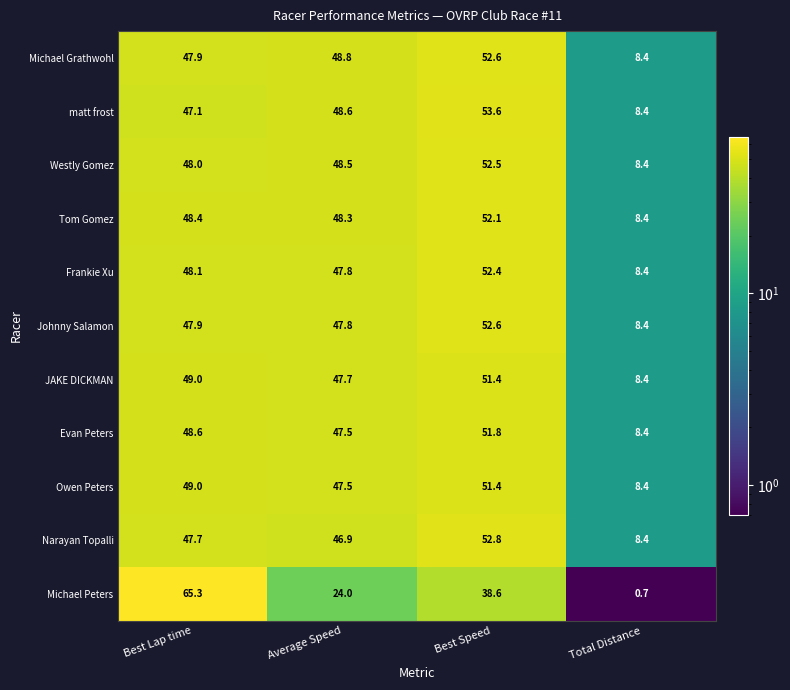

Between Best Lap time and Best Speed, which series saw the biggest shift?

Michael Peters